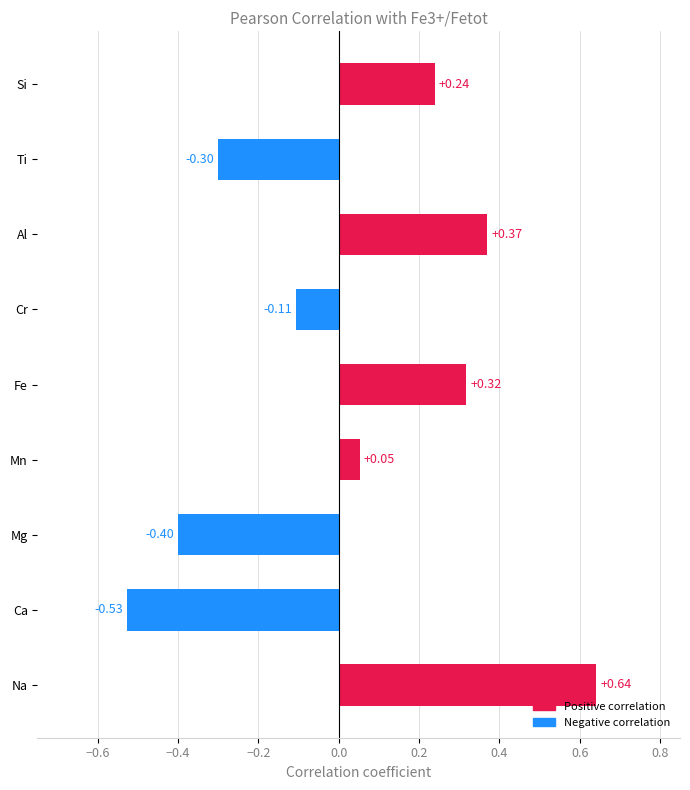

Count the number of values greater than 0.

5